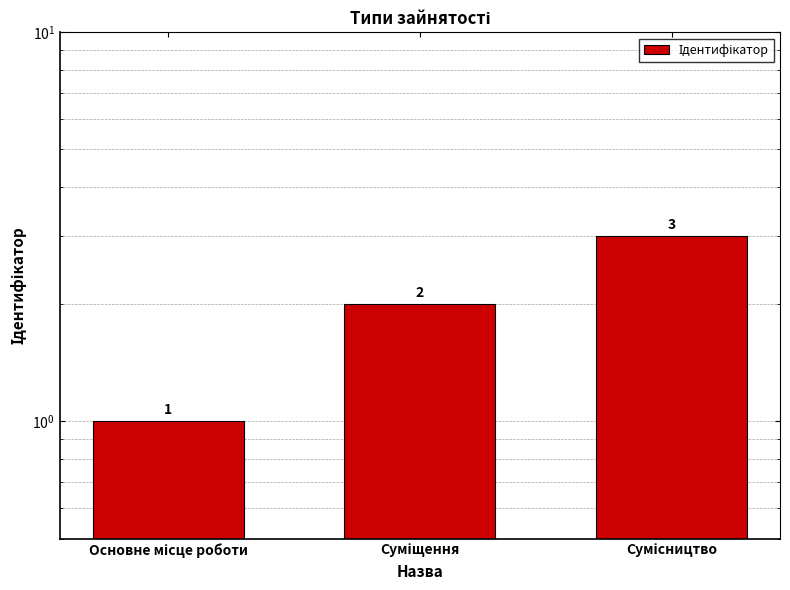

Does the chart contain any negative values?

No